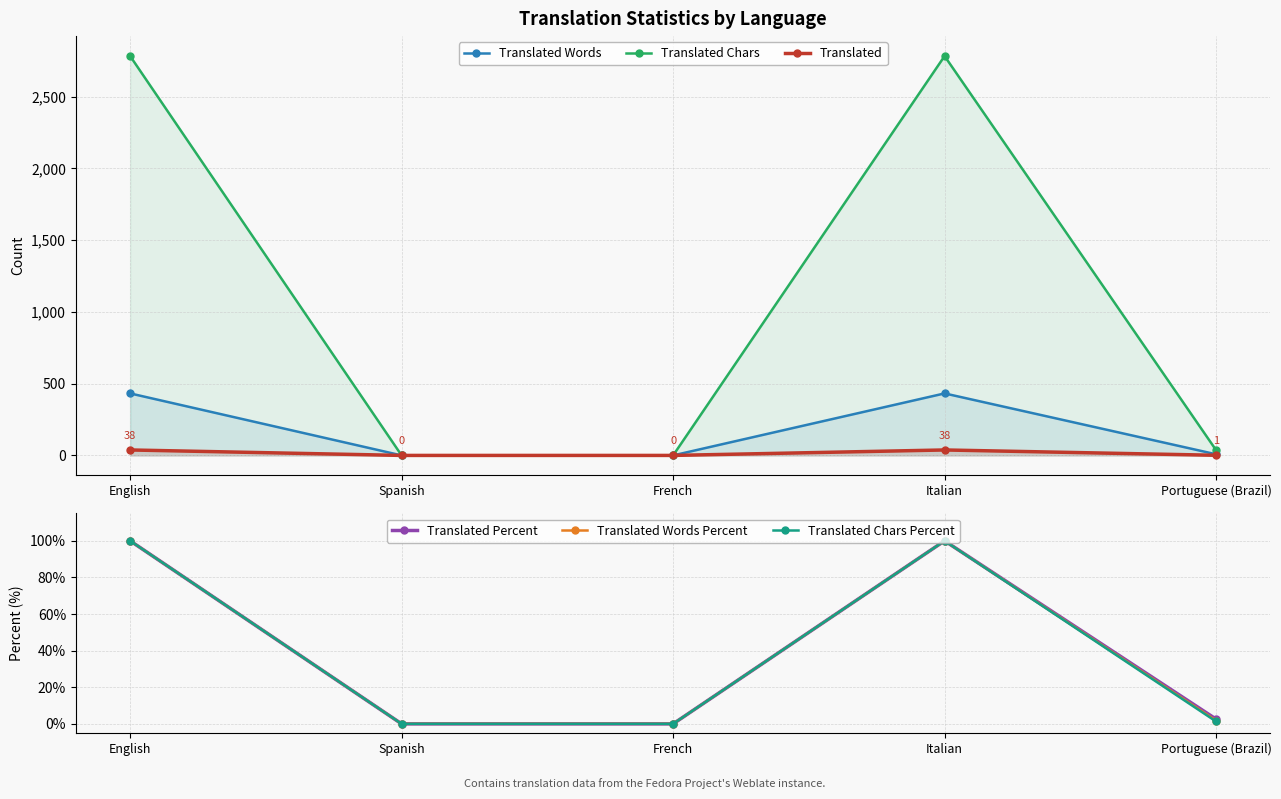

Which series has the largest total across all categories?

Translated Chars